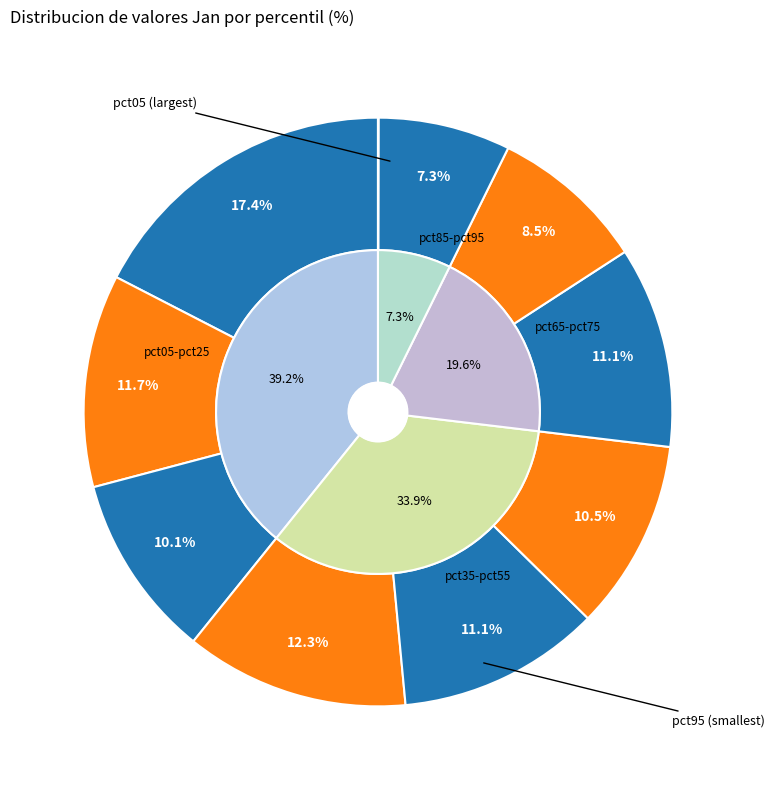

What percentage do pct75 and pct65 together represent?

19.6%